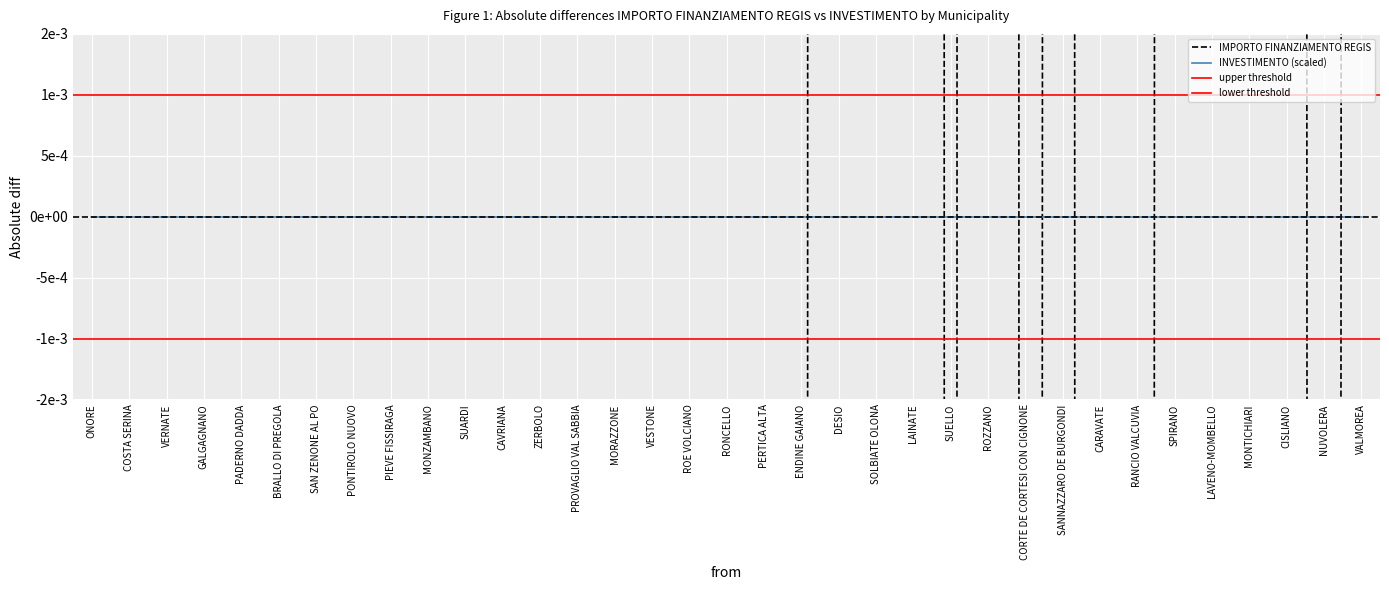

How many points are higher than both their immediate neighbors (excluding endpoints)?

5